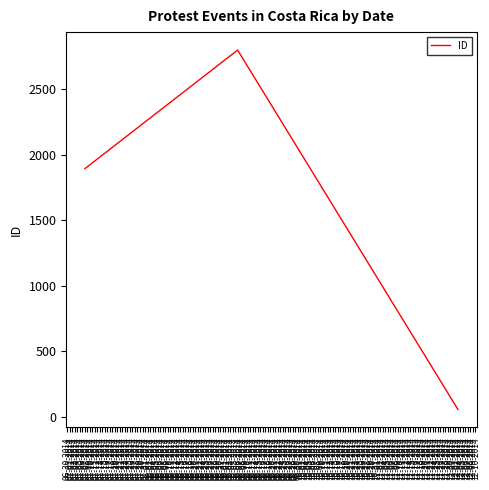

Is this an area chart (filled region under the line)?

No